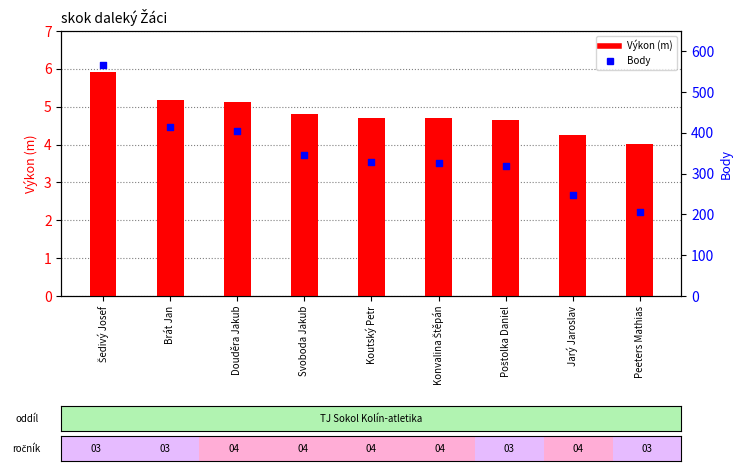

Is the value of Body at Šedivý Josef greater than the value of Výkon (m) at Koutský Petr?

Yes